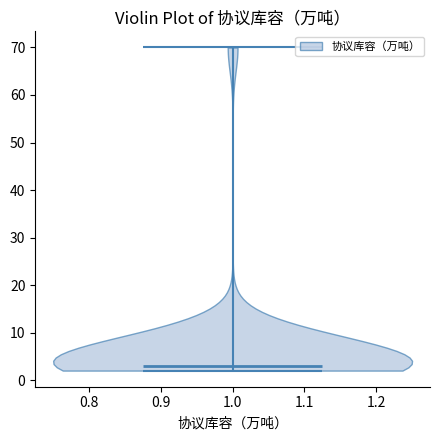

Read this violin plot against the y-axis: where its median line is, and the lowest and highest points the violin reaches. The values are not printed on the chart, so give them approximately, as read against the axis.

median line 3, lowest point 2, highest point 70